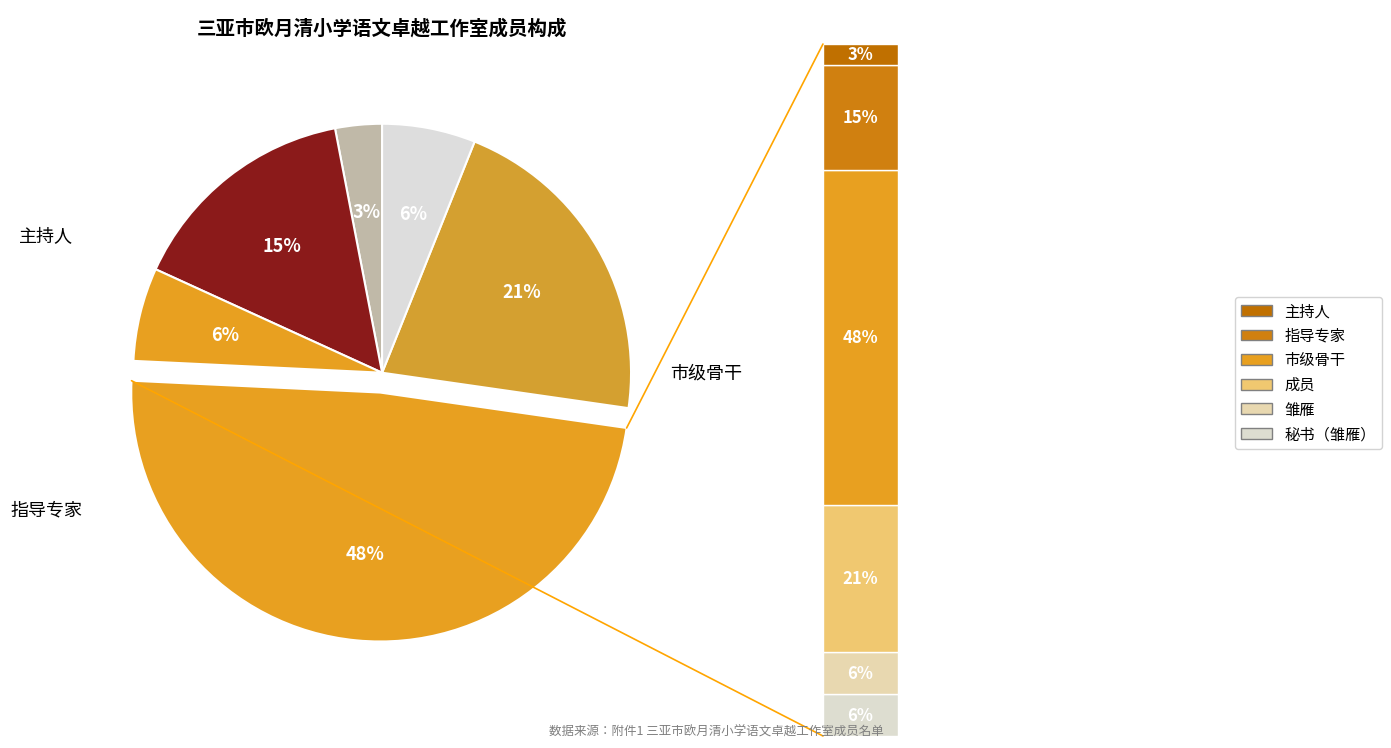

How many segments does this pie chart have?

6